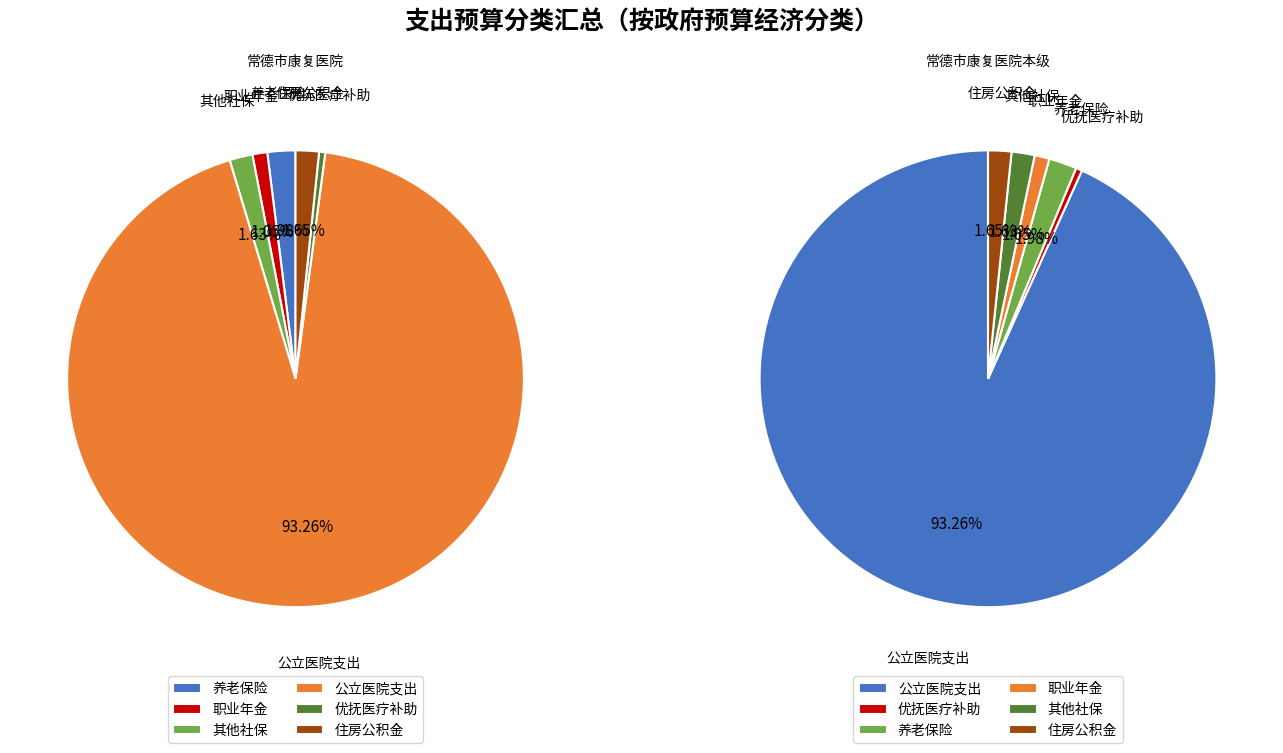

How much of the chart is everything except 机关事业单位职业年金缴费支出?

99.0%